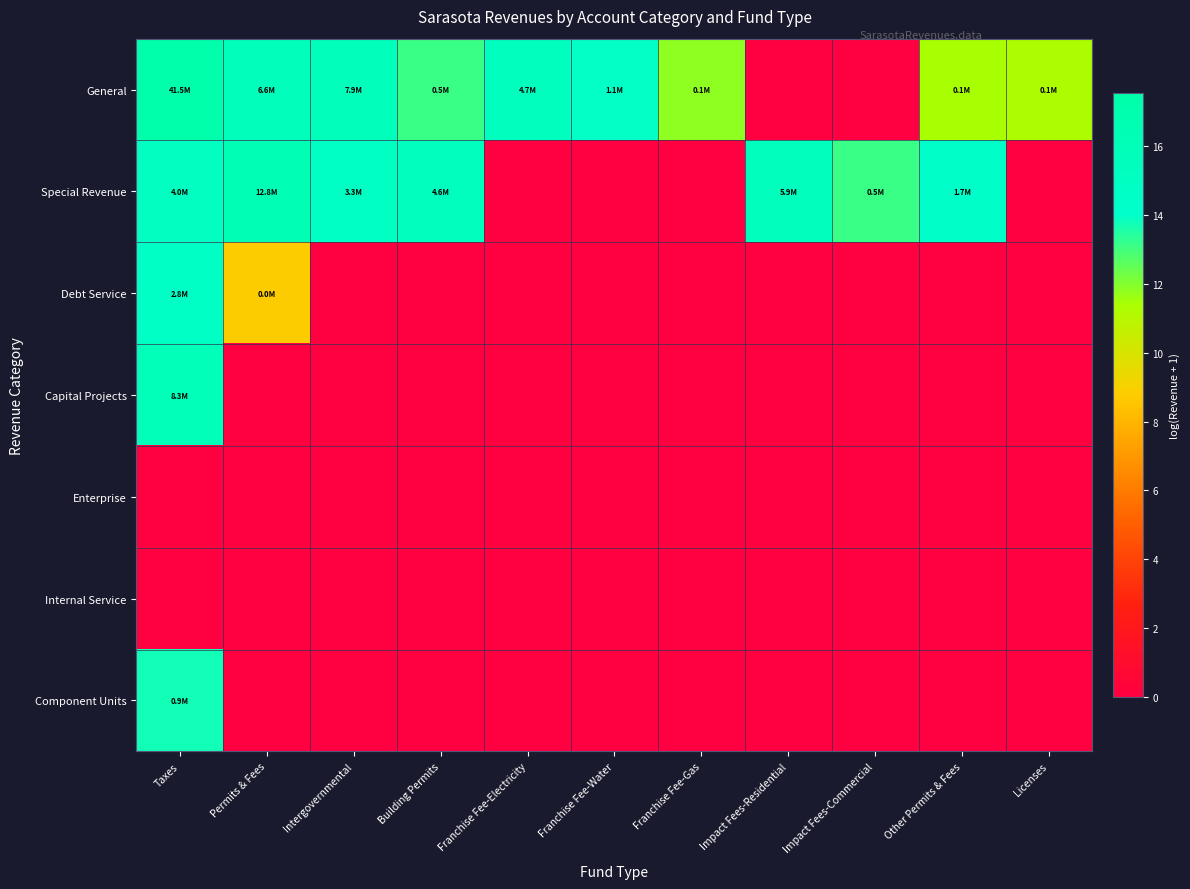

Between Franchise Fee-Water and Impact Fees-Residential, which series saw the biggest shift?

Special Revenue